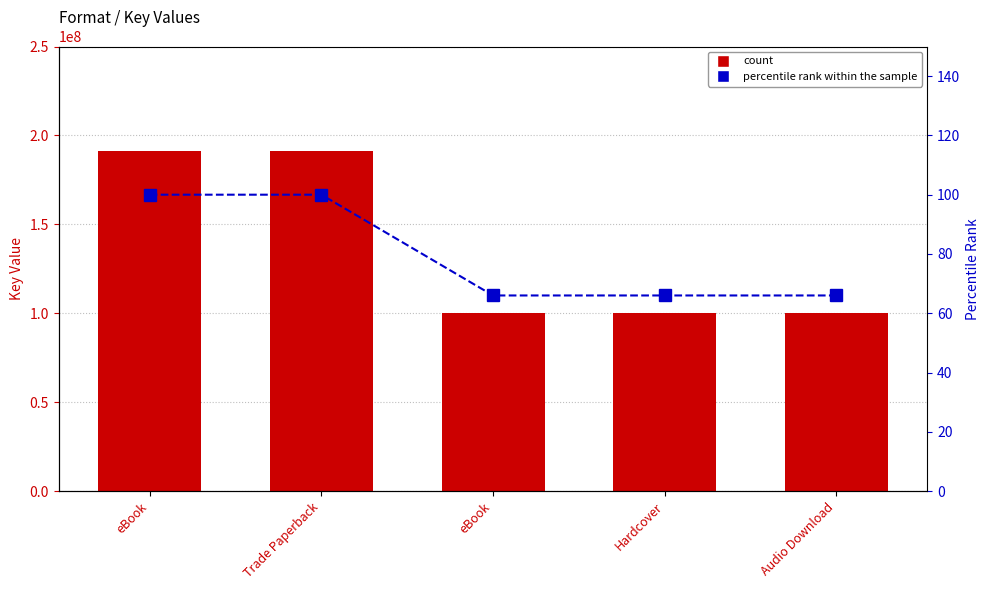

What is the value of the Key (count) bar at the 2nd from the left?

191241963